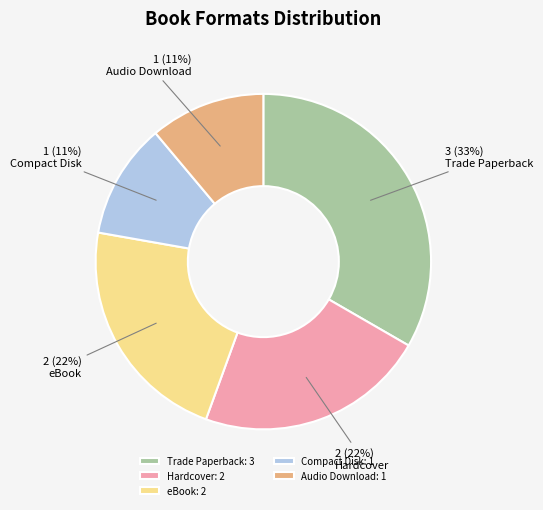

Combined, do eBook and Trade Paperback account for over 50%?

Yes